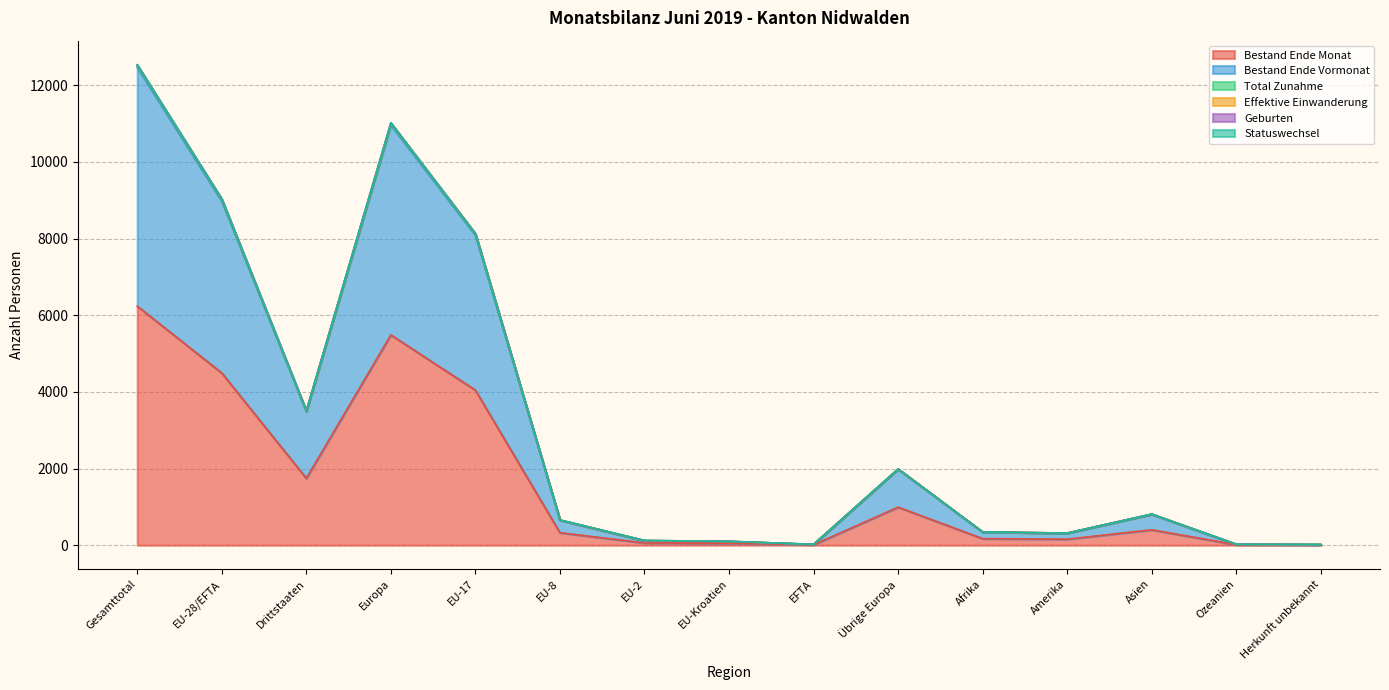

What is the difference between the highest and lowest values at Amerika?

160